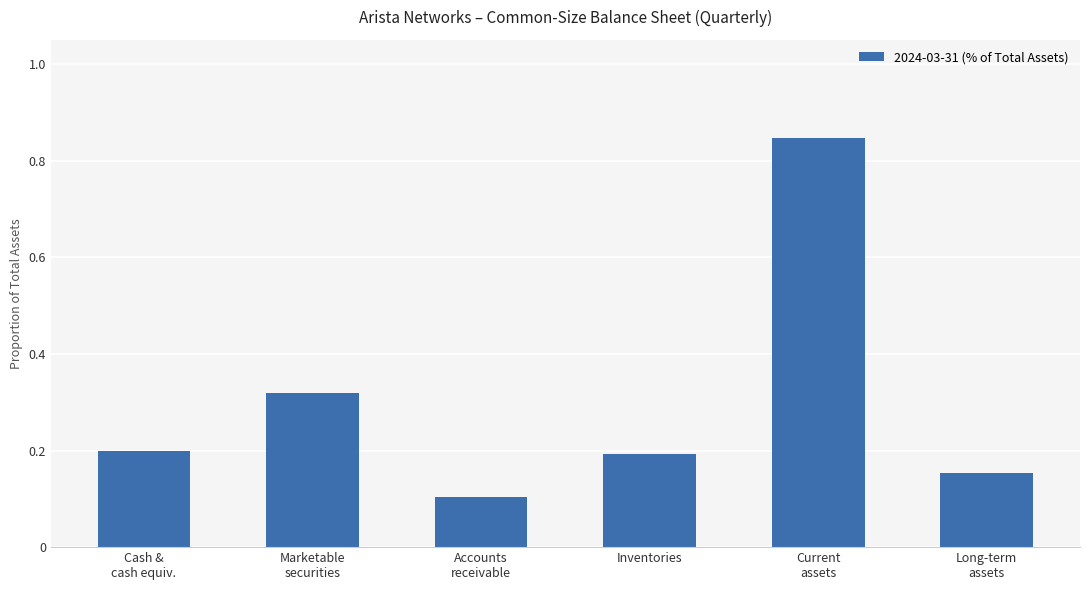

The chart shows a value of 0.1 at Marketable
securities. True or false?

False